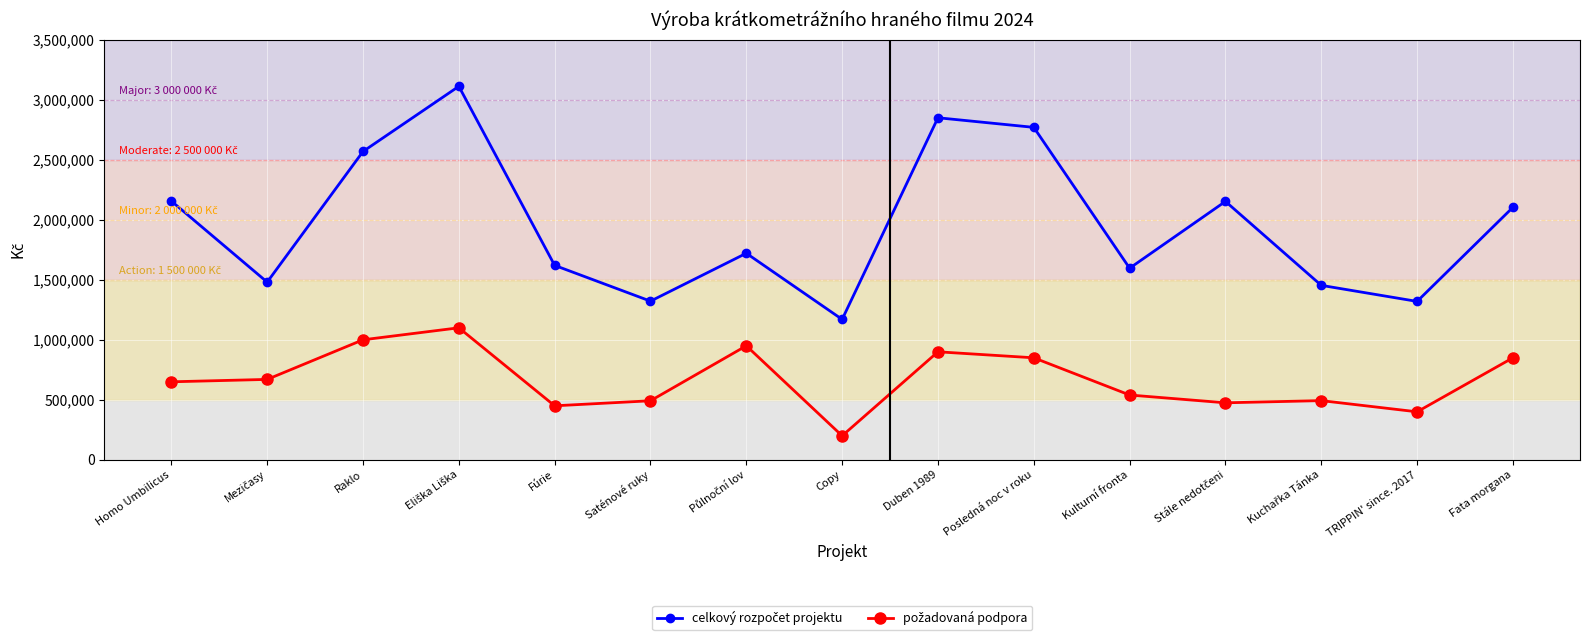

What is the label of the 11th point from the right?

Fúrie